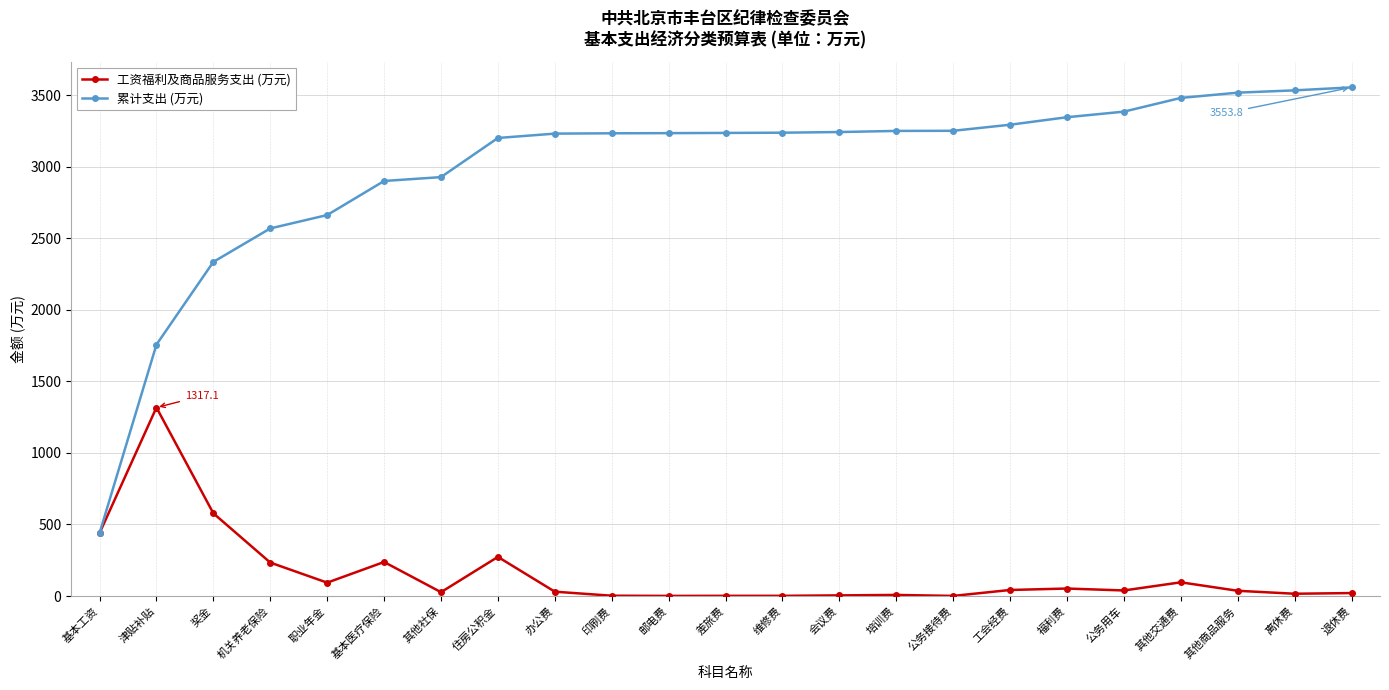

Where is the first local maximum for 工资福利及商品服务支出 (万元)?

津贴补贴